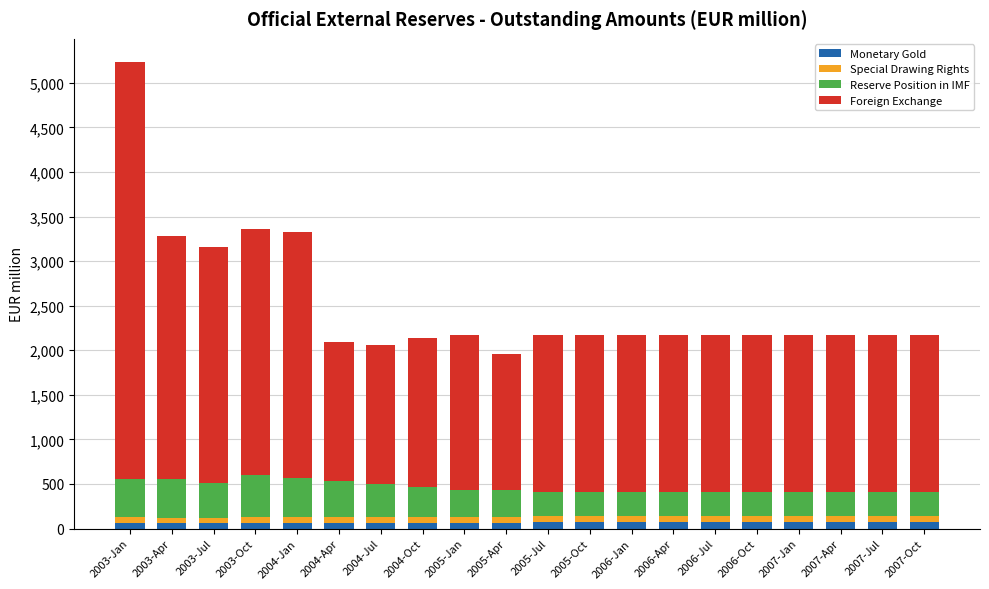

At which category is the sum across all series the highest?

2003-Jan